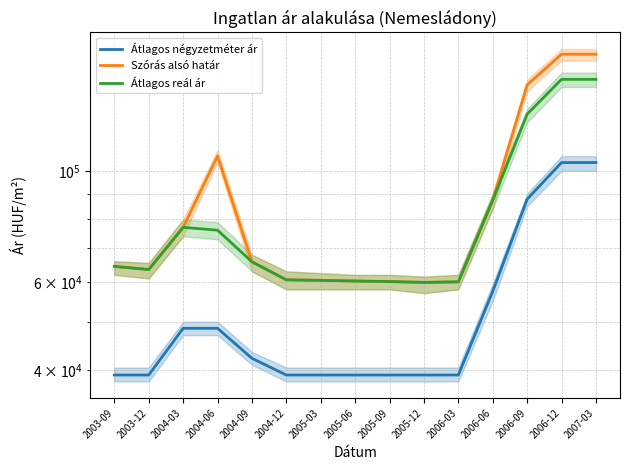

What is the sum of all Átlagos reál ár values?

1230064